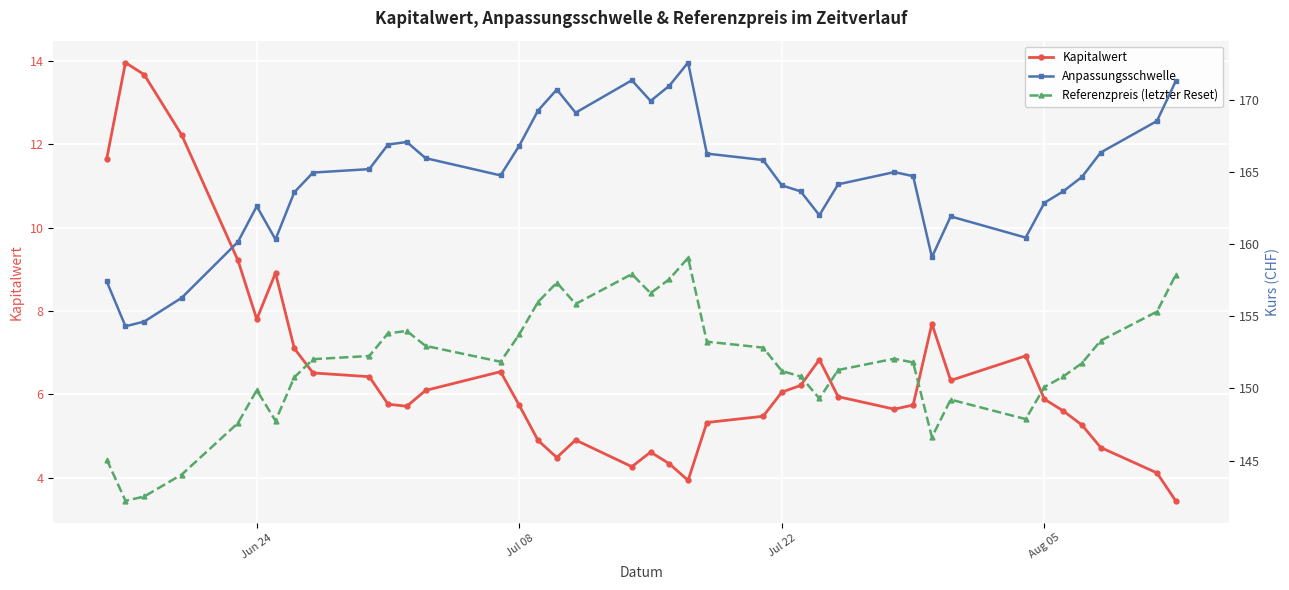

True or false: Anpassungsschwelle and Kapitalwert intersect in this chart.

False